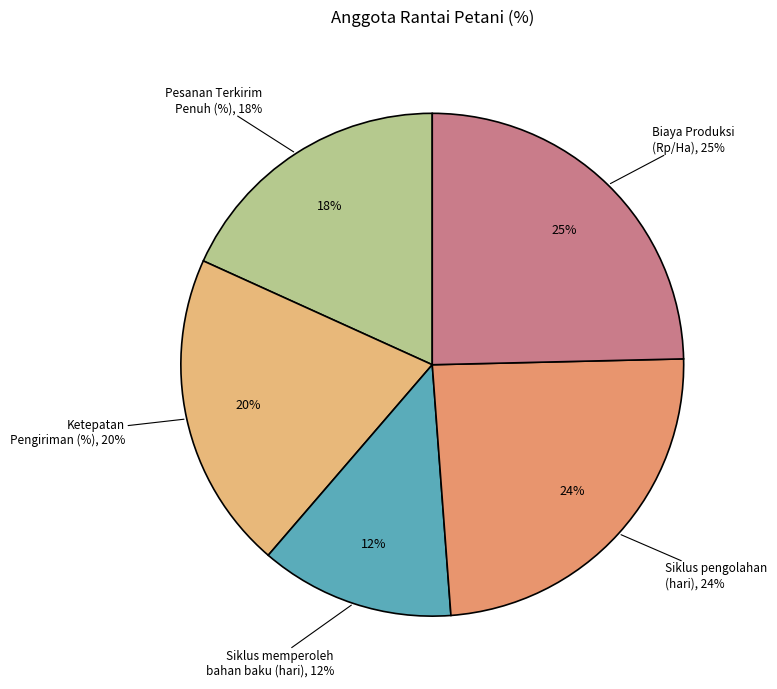

Approximately how many times larger is the value at Pesanan Terkirim Penuh (%) compared to Siklus memperoleh bahan baku (hari)?

1.5